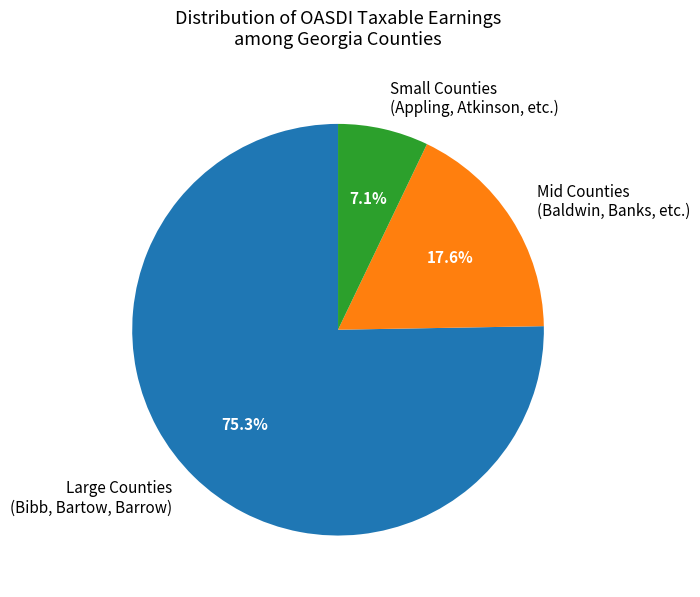

Rank the categories by value from highest to lowest.

Large Counties (Bibb, Bartow, Barrow), Mid Counties (Baldwin, Banks, etc.), Small Counties (Appling, Atkinson, etc.)